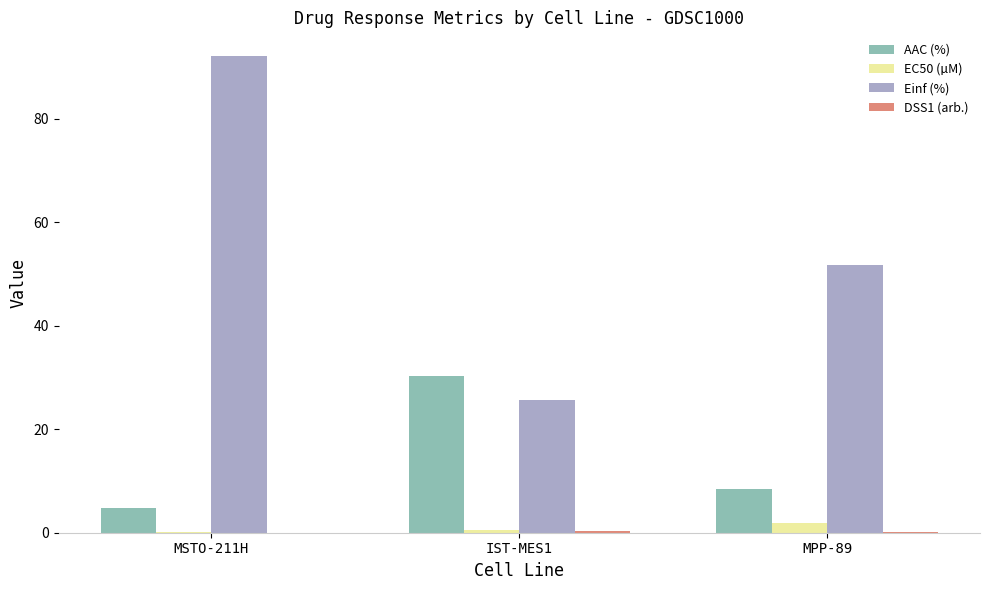

Read the AAC (%) value at IST-MES1.

30.3